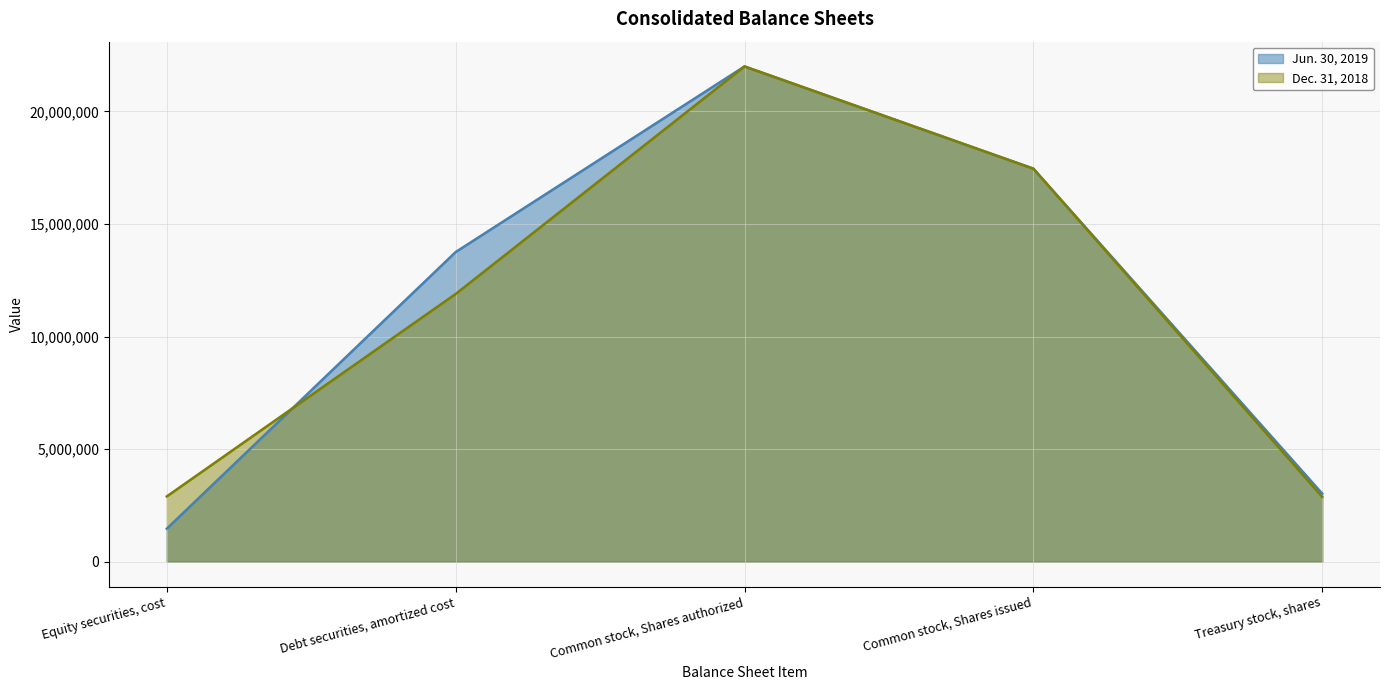

How many times do Jun. 30, 2019 and Dec. 31, 2018 cross each other?

1